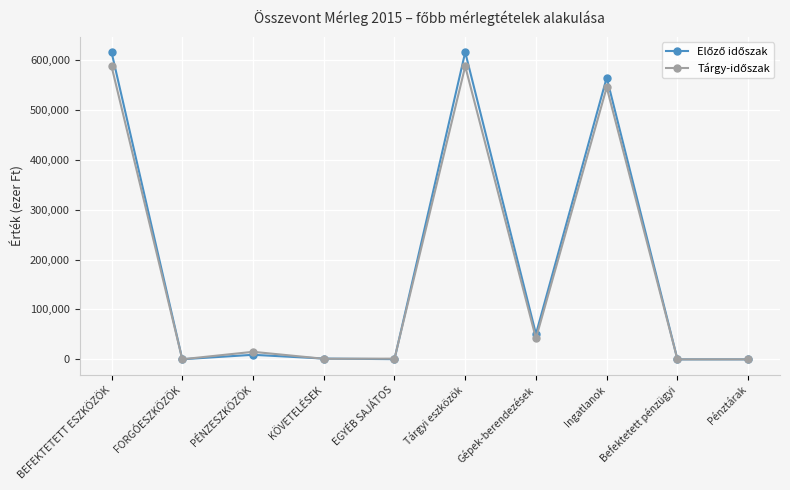

How many lines are shown in the chart?

2